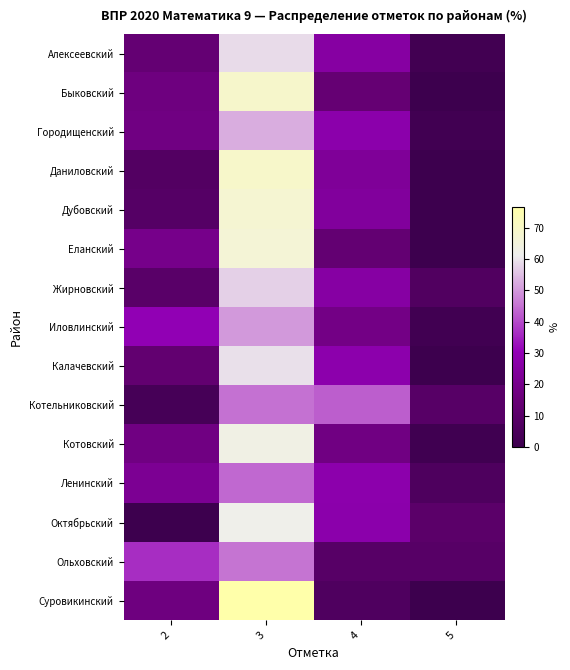

What is the difference between the highest and lowest values at 5?

10.3